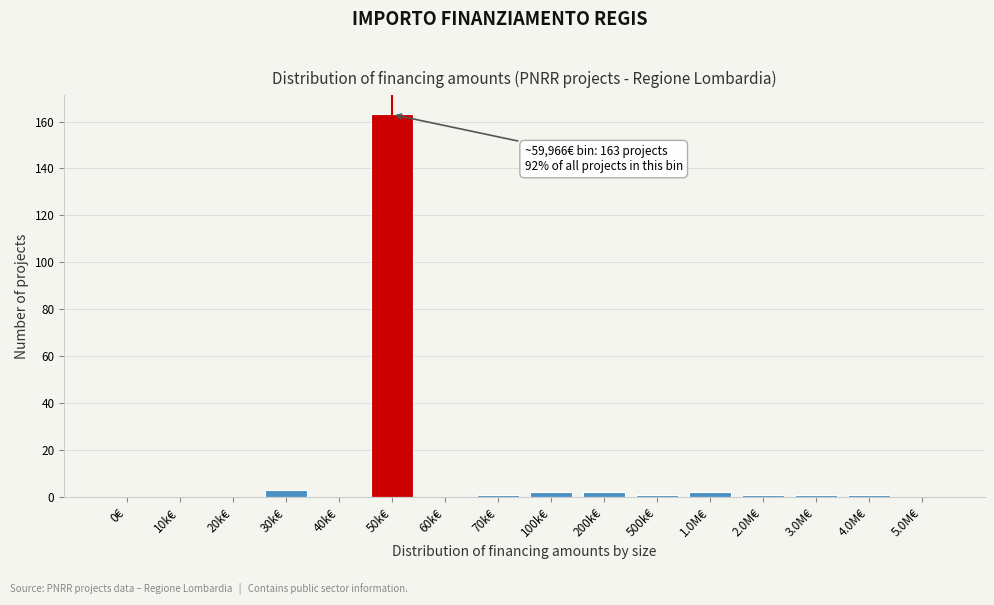

Reading left to right, list all the values displayed in this chart.

0€=0	10k€=0	20k€=0	30k€=3	40k€=0	50k€=163	60k€=0	70k€=1	100k€=2	200k€=2	500k€=1	1.0M€=2	2.0M€=1	3.0M€=1	4.0M€=1	5.0M€=0